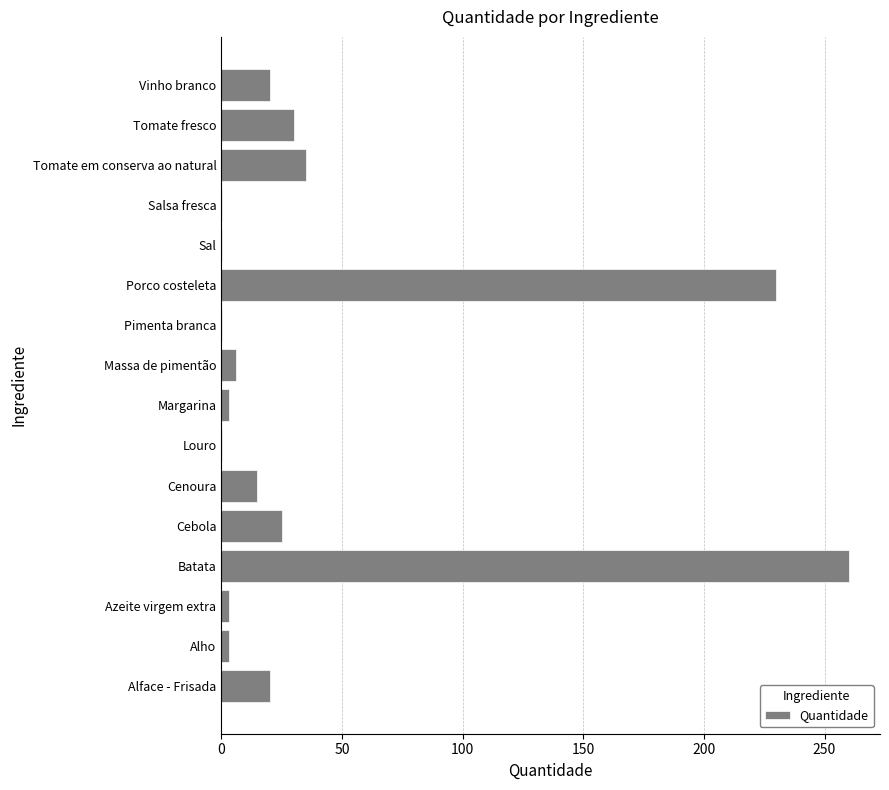

At which category does the chart reach its peak across all series?

Batata